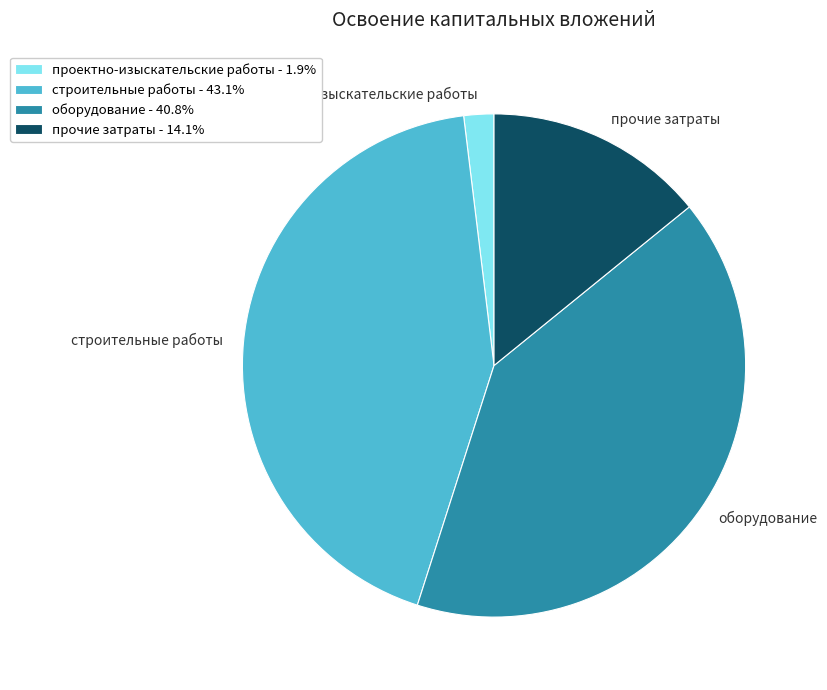

Rank the categories by value from lowest to highest.

проектно-изыскательские работы, прочие затраты, оборудование, строительные работы